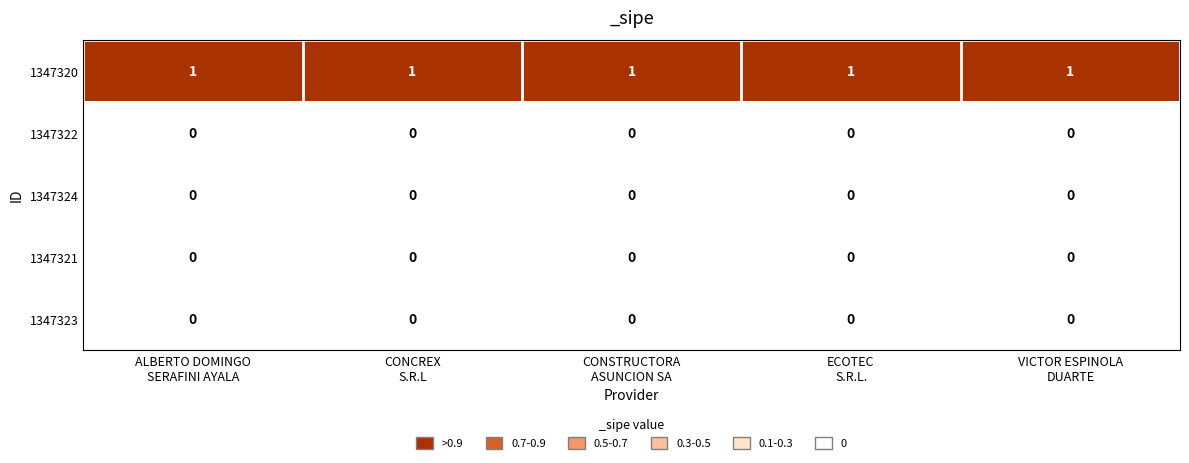

Which series has the largest total across all categories?

1347320